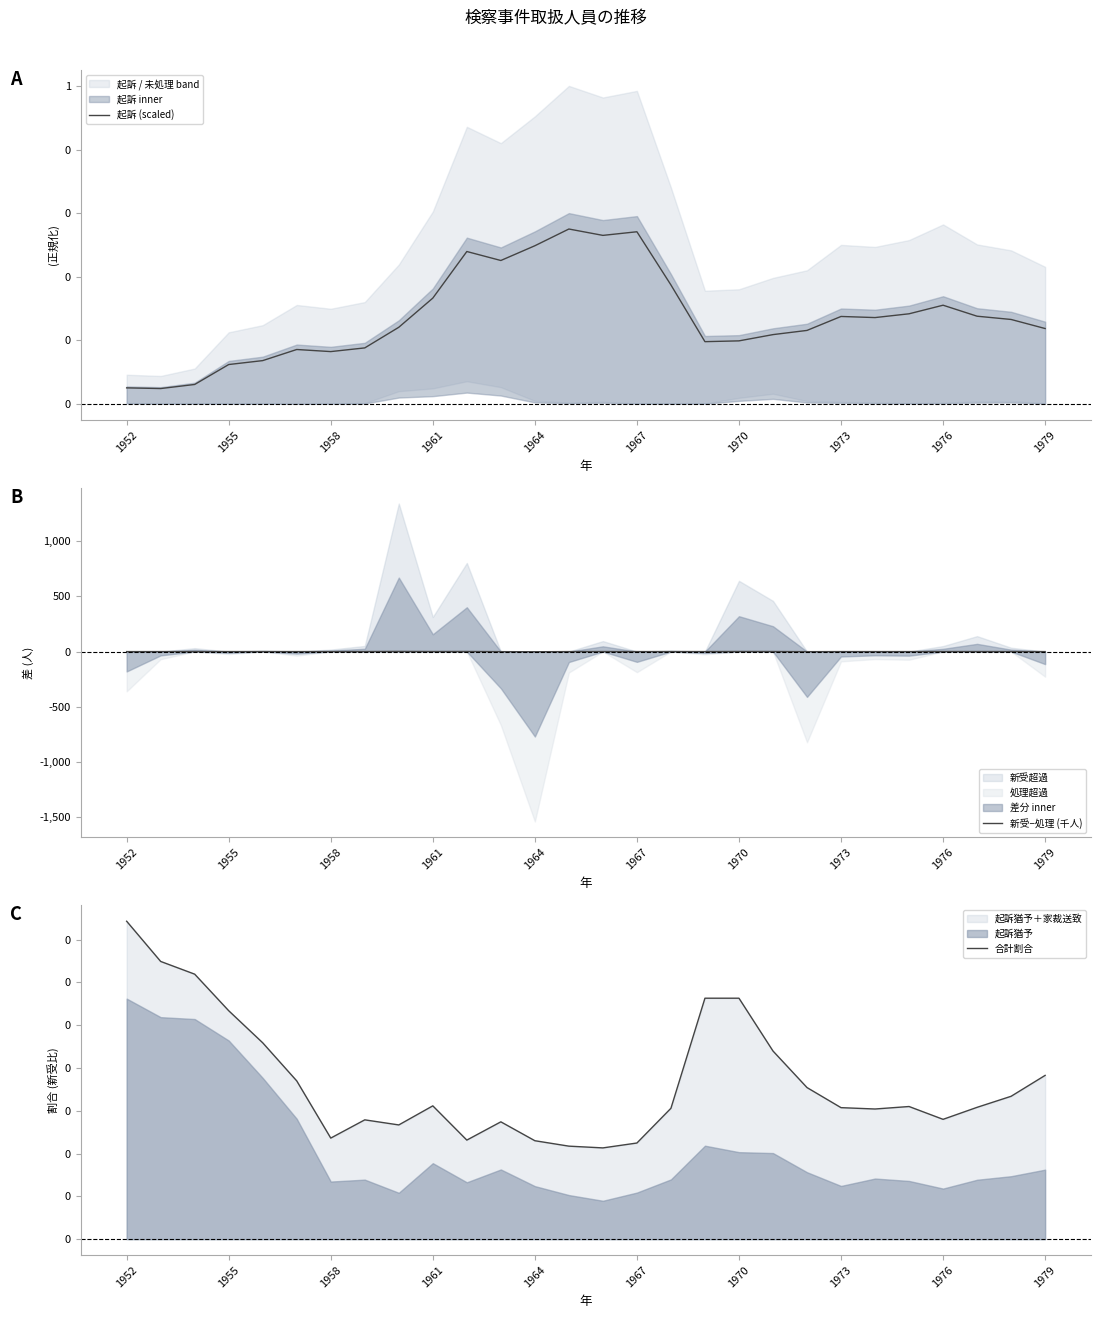

Reading left to right, list all the values displayed in this chart.

起訴 (scaled): 0.1	0.0	0.1	0.1	0.1	0.2	0.2	0.2	0.2	0.3	0.5	0.5	0.5	0.6	0.5	0.5	0.4	0.2	0.2	0.2	0.2	0.3	0.3	0.3	0.3	0.3	0.3	0.2
新受−処理 (千人): -0.4	-0.1	0.0	-0.0	0.0	-0.0	0.0	0.1	1.3	0.3	0.8	-0.7	-1.5	-0.2	0.1	-0.2	0.0	-0.0	0.6	0.5	-0.8	-0.1	-0.1	-0.1	0.1	0.1	0.0	-0.2
合計割合: 0.4	0.3	0.3	0.3	0.2	0.2	0.1	0.1	0.1	0.2	0.1	0.1	0.1	0.1	0.1	0.1	0.2	0.3	0.3	0.2	0.2	0.2	0.2	0.2	0.1	0.2	0.2	0.2